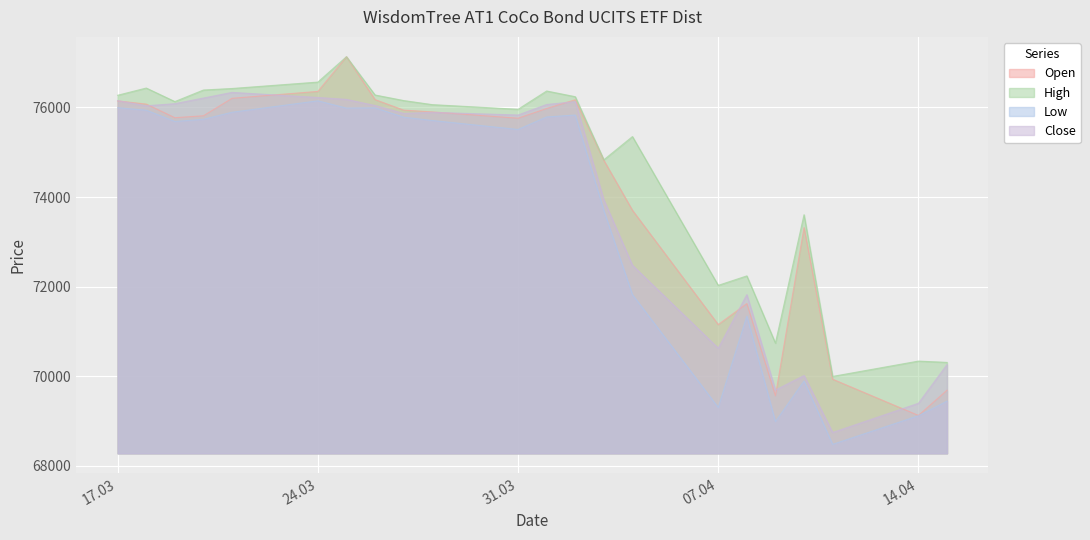

Which series has the largest total across all categories?

High